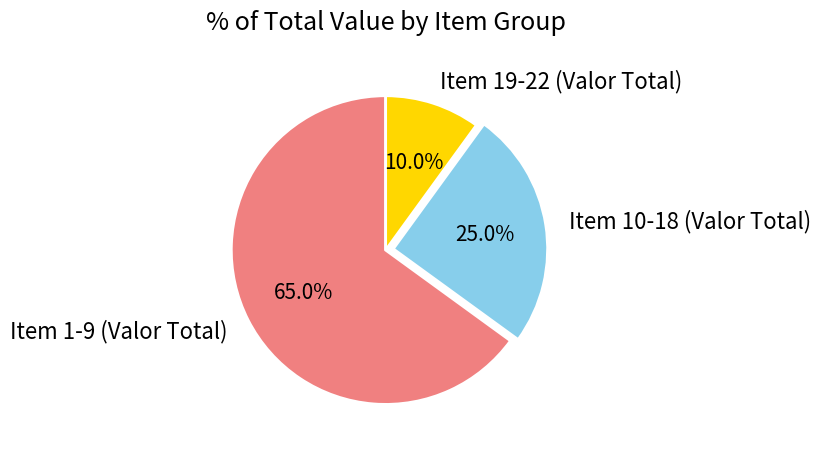

Is it true that Item 1-9 (Valor Total) is 65% of the pie?

True